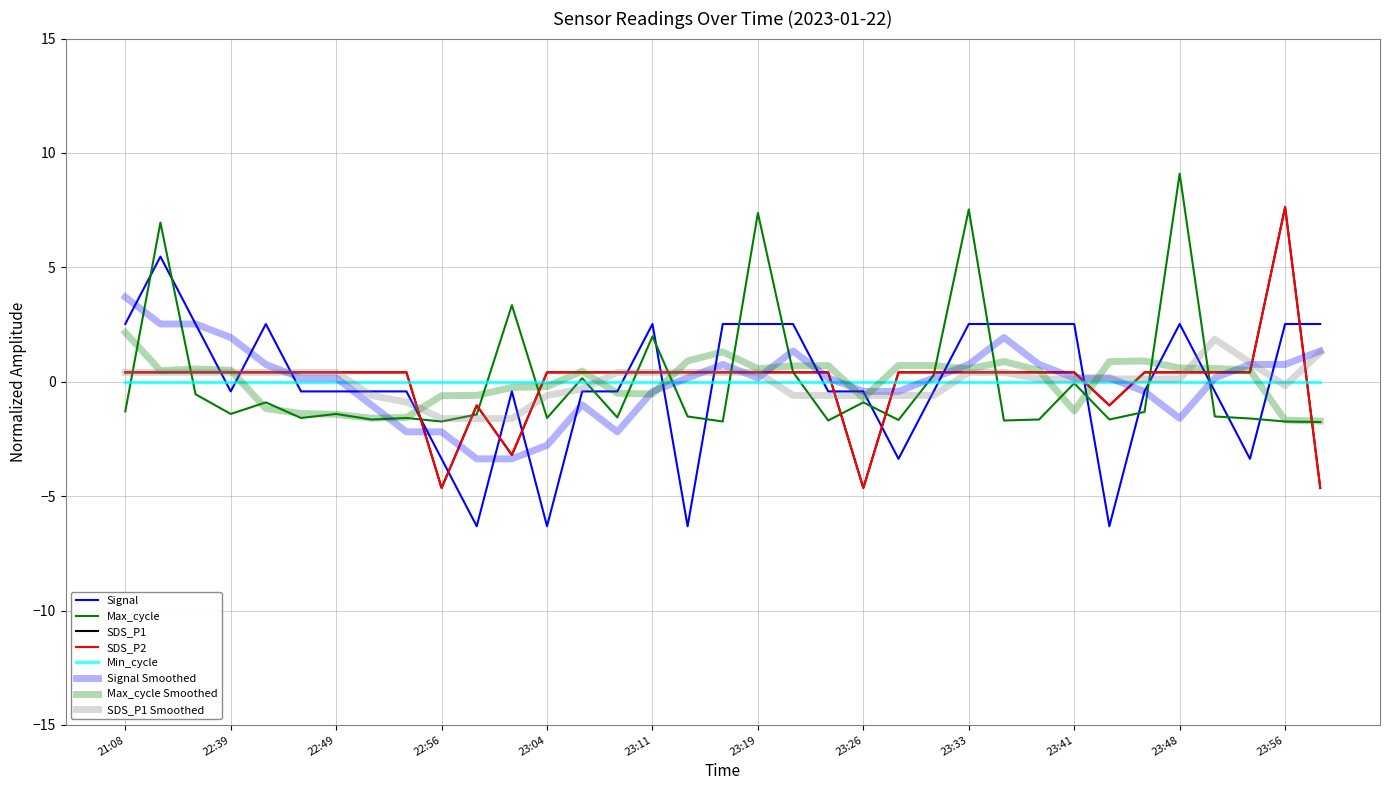

Rank the series by their maximum value, from lowest to highest.

Signal, SDS_P1, SDS_P2, Max_cycle